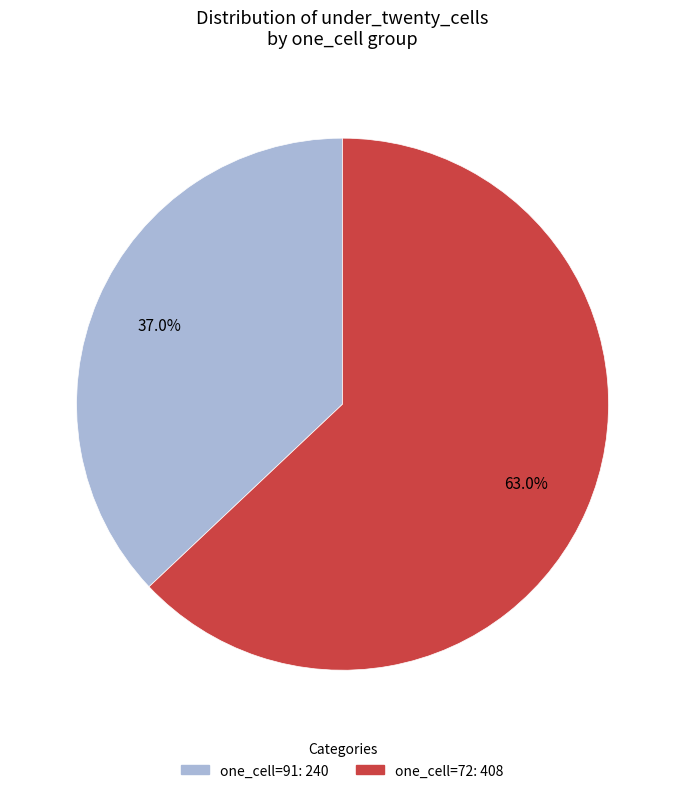

Is there a majority slice in this chart?

Yes